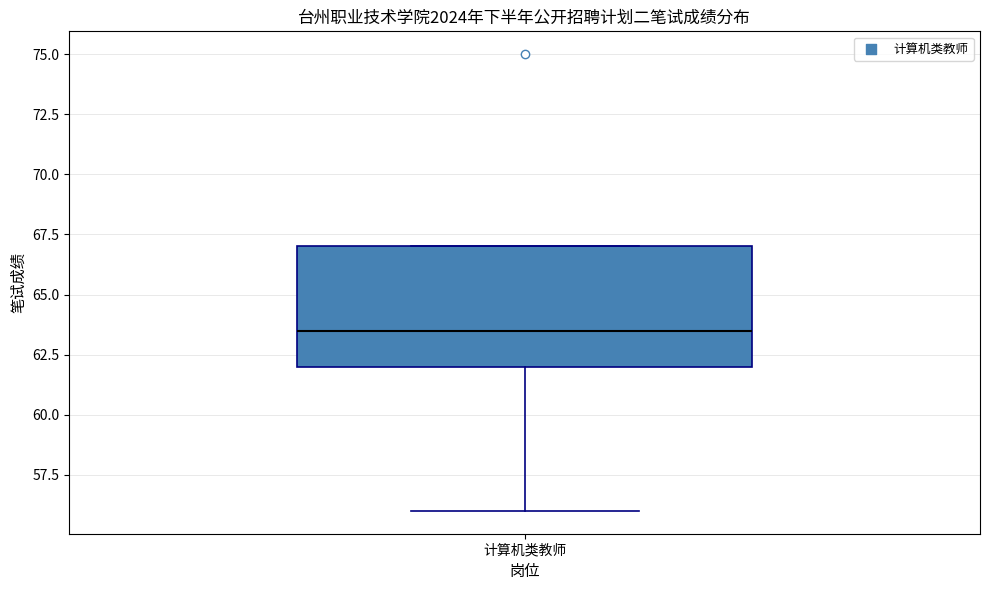

Transcribe this box plot: give where the median line is, the range the box spans, and where the two whiskers end, as read against the y-axis. The values are not printed on the chart, so give them approximately, as read against the axis.

median 63.5, box 62.0 to 67.0, whiskers 56.0 to 67.0